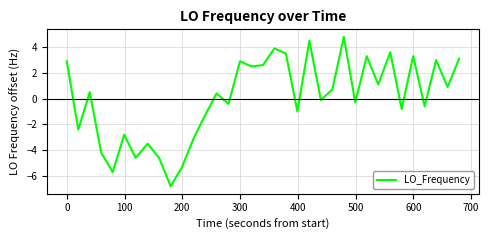

How many lines are shown in the chart?

1